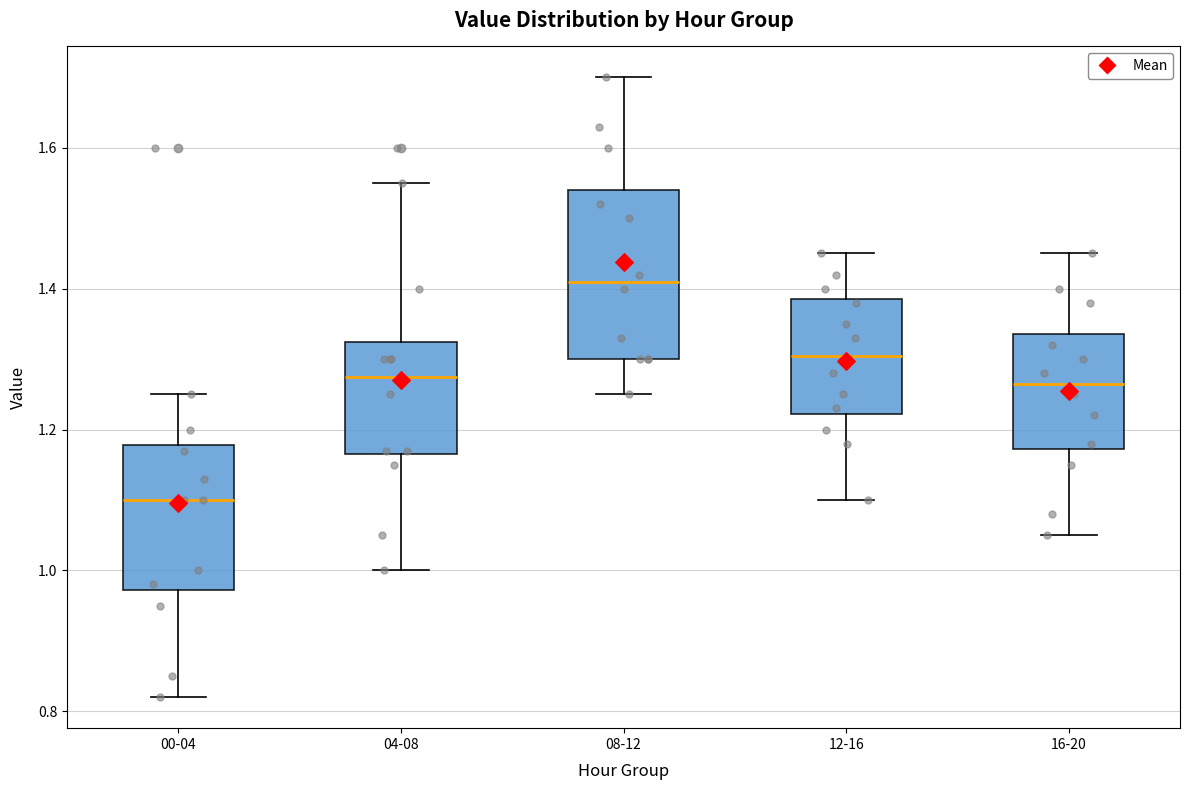

Where is the upper edge of the box for 12-16 on the y-axis? The values are not printed on the chart, so give them approximately, as read against the axis.

1.38